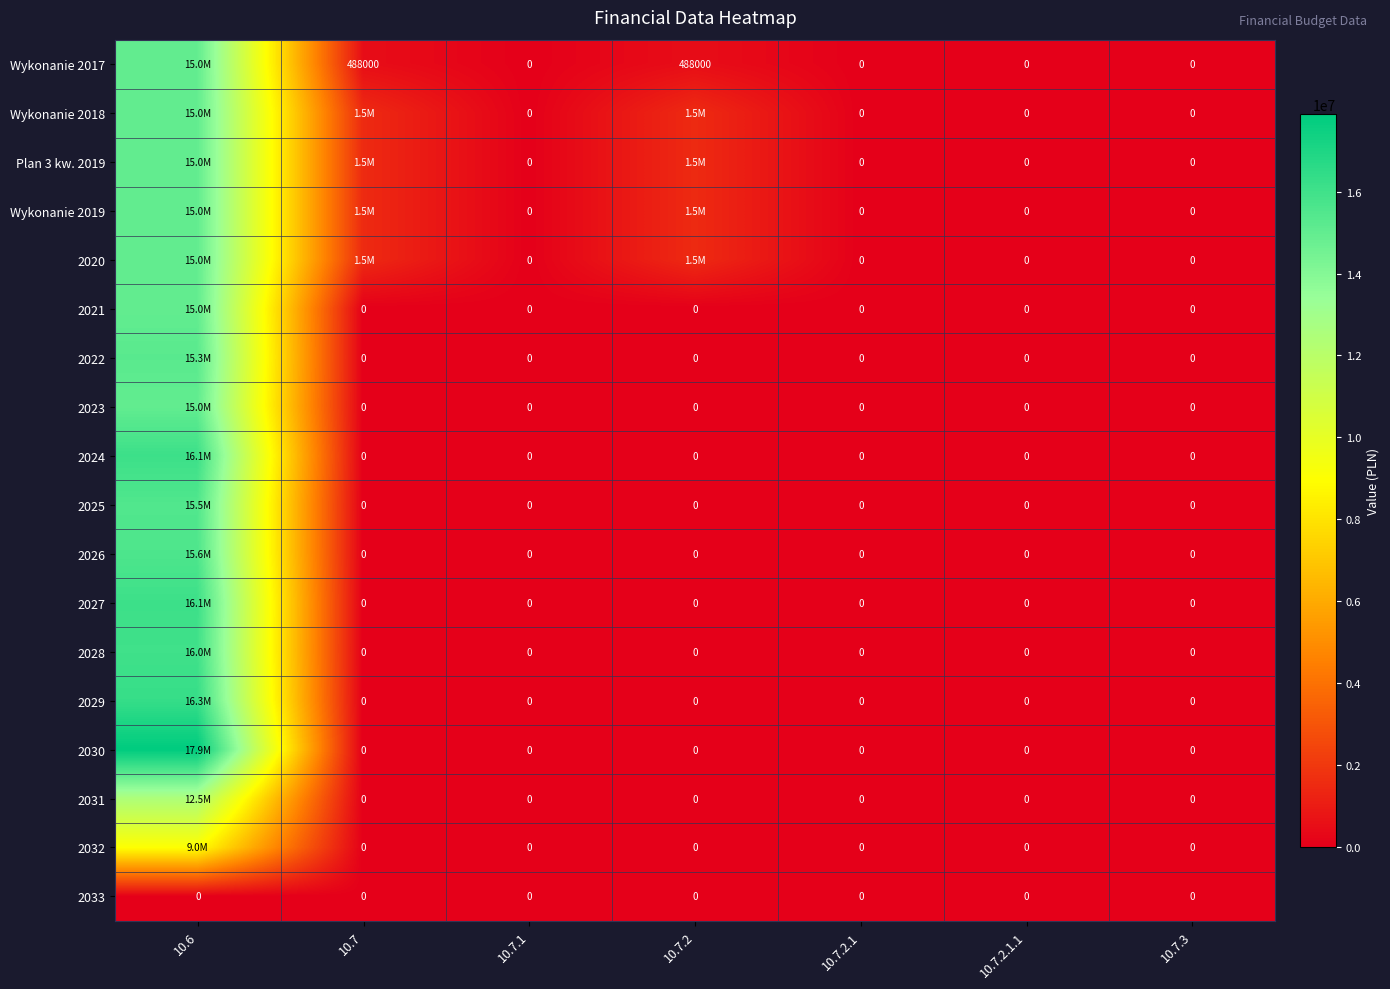

Is the value of 2033 at 10.7.2.1 greater than the value of Wykonanie 2017 at 10.7.2?

No